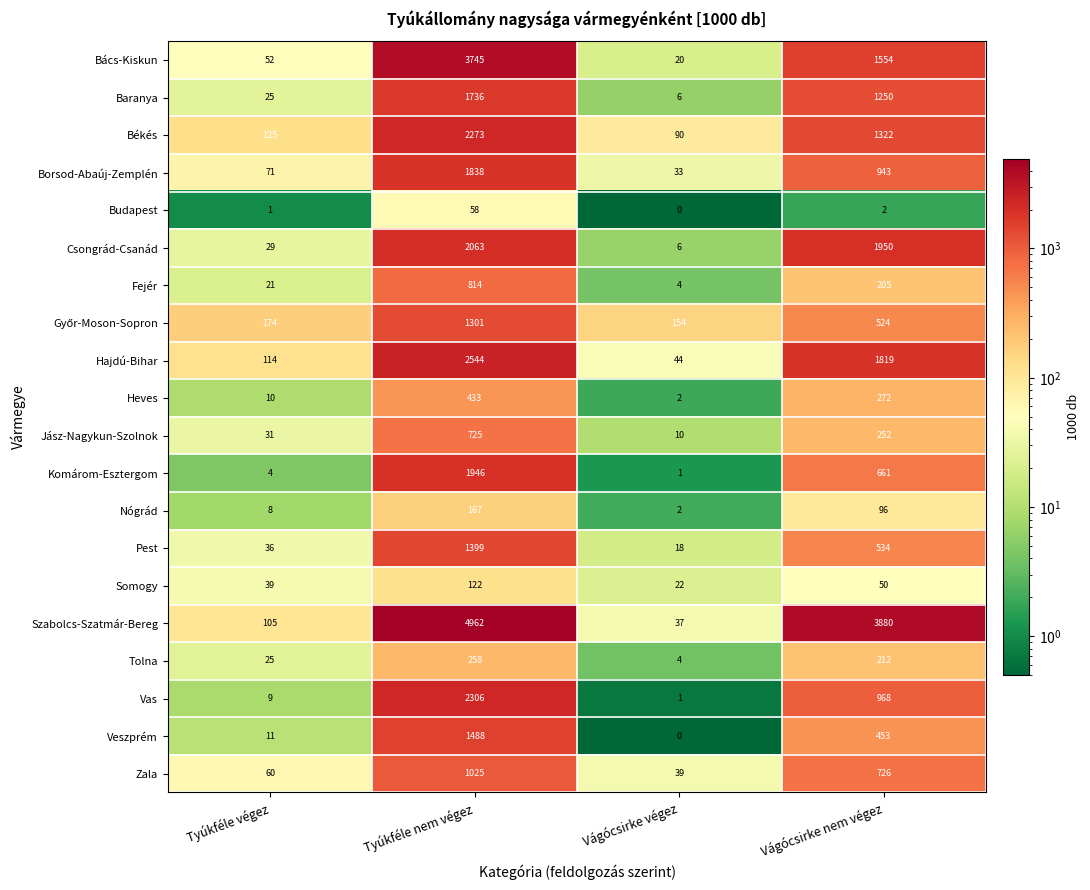

How many categories are shown in the chart?

4